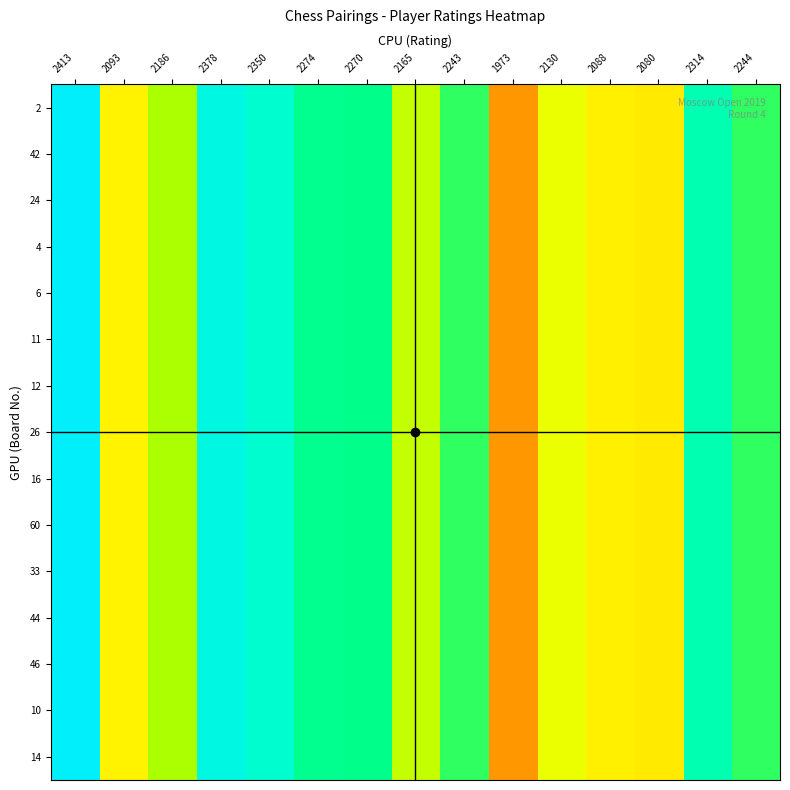

Reading left to right, transcribe all the data shown in this chart.

2: 2413=2413	2093=2093	2186=2186	2378=2378	2350=2350	2274=2274	2270=2270	2165=2165	2243=2243	1973=1973	2130=2130	2088=2088	2080=2080	2314=2314	2244=2244
42: 2413=2413	2093=2093	2186=2186	2378=2378	2350=2350	2274=2274	2270=2270	2165=2165	2243=2243	1973=1973	2130=2130	2088=2088	2080=2080	2314=2314	2244=2244
24: 2413=2413	2093=2093	2186=2186	2378=2378	2350=2350	2274=2274	2270=2270	2165=2165	2243=2243	1973=1973	2130=2130	2088=2088	2080=2080	2314=2314	2244=2244
4: 2413=2413	2093=2093	2186=2186	2378=2378	2350=2350	2274=2274	2270=2270	2165=2165	2243=2243	1973=1973	2130=2130	2088=2088	2080=2080	2314=2314	2244=2244
6: 2413=2413	2093=2093	2186=2186	2378=2378	2350=2350	2274=2274	2270=2270	2165=2165	2243=2243	1973=1973	2130=2130	2088=2088	2080=2080	2314=2314	2244=2244
11: 2413=2413	2093=2093	2186=2186	2378=2378	2350=2350	2274=2274	2270=2270	2165=2165	2243=2243	1973=1973	2130=2130	2088=2088	2080=2080	2314=2314	2244=2244
12: 2413=2413	2093=2093	2186=2186	2378=2378	2350=2350	2274=2274	2270=2270	2165=2165	2243=2243	1973=1973	2130=2130	2088=2088	2080=2080	2314=2314	2244=2244
26: 2413=2413	2093=2093	2186=2186	2378=2378	2350=2350	2274=2274	2270=2270	2165=2165	2243=2243	1973=1973	2130=2130	2088=2088	2080=2080	2314=2314	2244=2244
16: 2413=2413	2093=2093	2186=2186	2378=2378	2350=2350	2274=2274	2270=2270	2165=2165	2243=2243	1973=1973	2130=2130	2088=2088	2080=2080	2314=2314	2244=2244
60: 2413=2413	2093=2093	2186=2186	2378=2378	2350=2350	2274=2274	2270=2270	2165=2165	2243=2243	1973=1973	2130=2130	2088=2088	2080=2080	2314=2314	2244=2244
33: 2413=2413	2093=2093	2186=2186	2378=2378	2350=2350	2274=2274	2270=2270	2165=2165	2243=2243	1973=1973	2130=2130	2088=2088	2080=2080	2314=2314	2244=2244
44: 2413=2413	2093=2093	2186=2186	2378=2378	2350=2350	2274=2274	2270=2270	2165=2165	2243=2243	1973=1973	2130=2130	2088=2088	2080=2080	2314=2314	2244=2244
46: 2413=2413	2093=2093	2186=2186	2378=2378	2350=2350	2274=2274	2270=2270	2165=2165	2243=2243	1973=1973	2130=2130	2088=2088	2080=2080	2314=2314	2244=2244
10: 2413=2413	2093=2093	2186=2186	2378=2378	2350=2350	2274=2274	2270=2270	2165=2165	2243=2243	1973=1973	2130=2130	2088=2088	2080=2080	2314=2314	2244=2244
14: 2413=2413	2093=2093	2186=2186	2378=2378	2350=2350	2274=2274	2270=2270	2165=2165	2243=2243	1973=1973	2130=2130	2088=2088	2080=2080	2314=2314	2244=2244